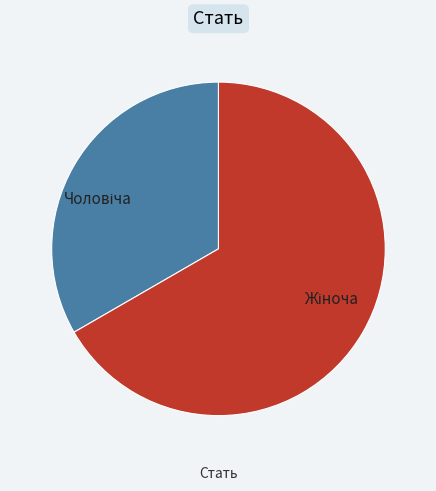

Is there a majority slice in this chart?

Yes